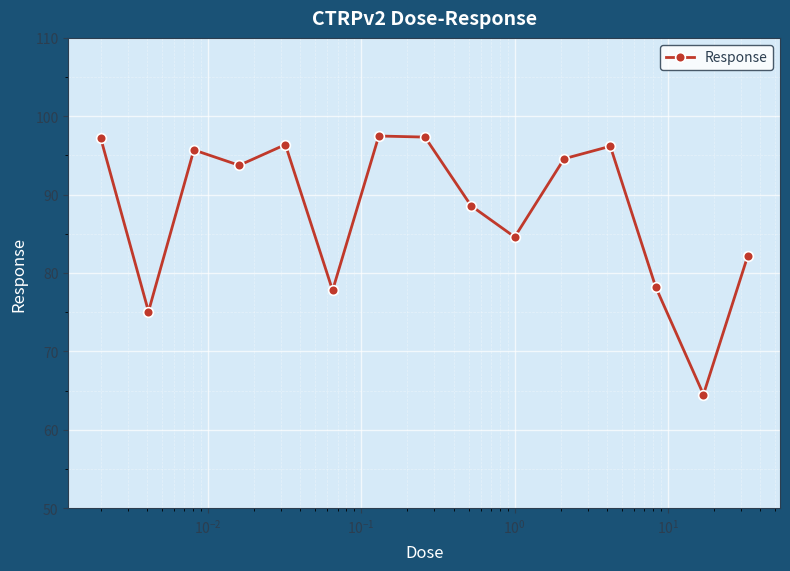

How many interior local peaks (higher than both neighbors) does the data have?

4